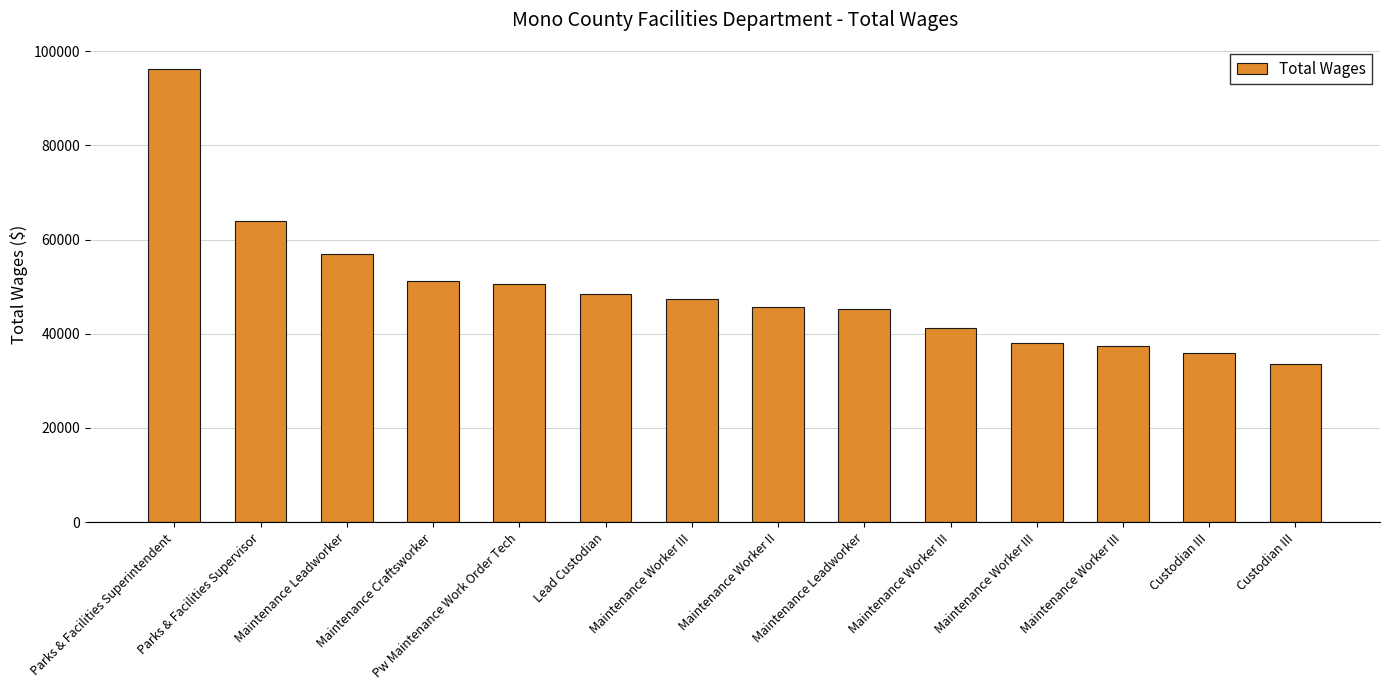

How many values are below 47460?

7